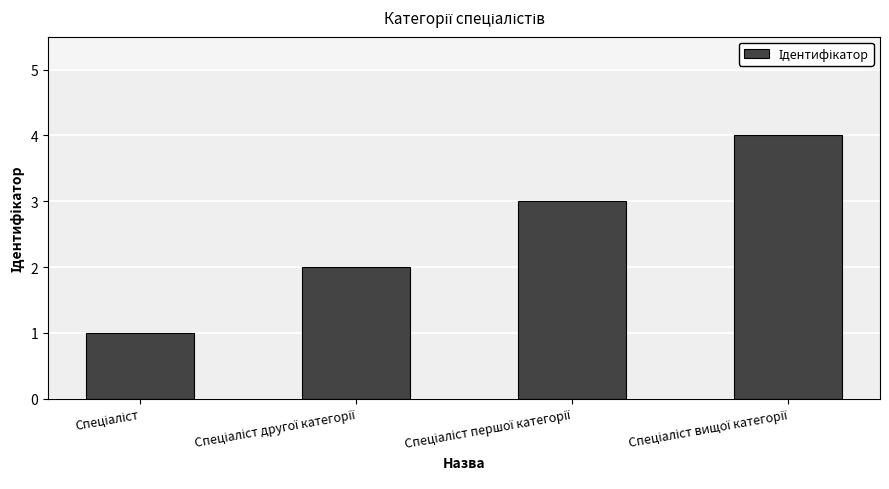

What is the greatest value displayed?

4